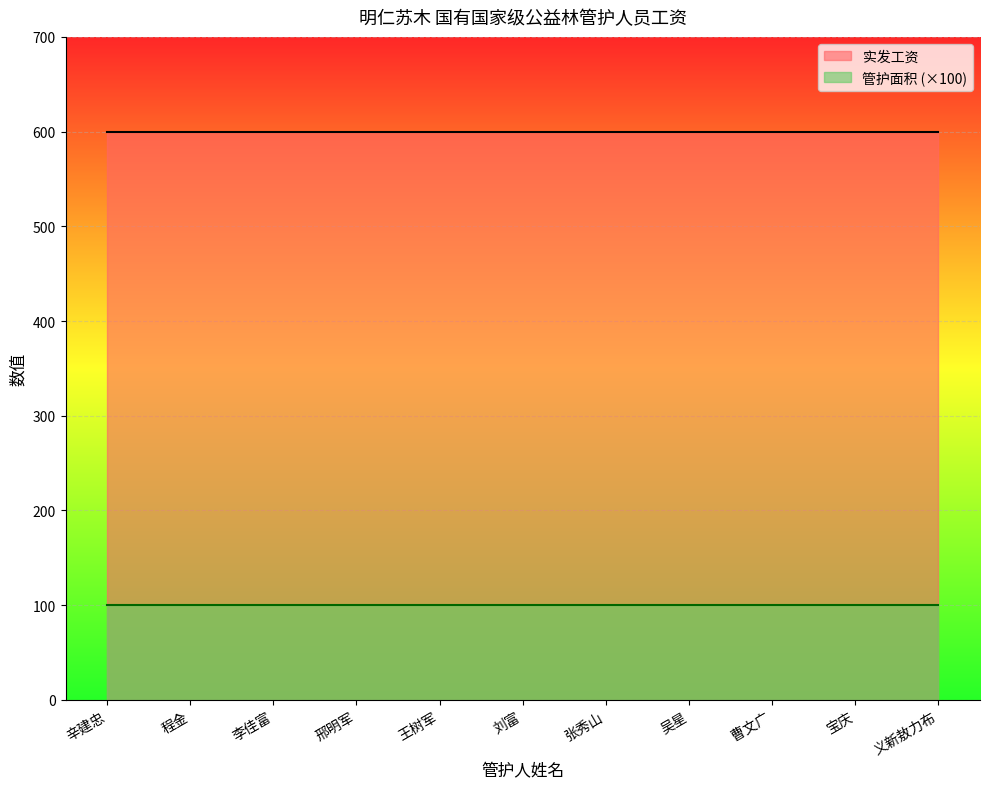

Is it true that 实发工资 equals 600 at 张秀山?

True